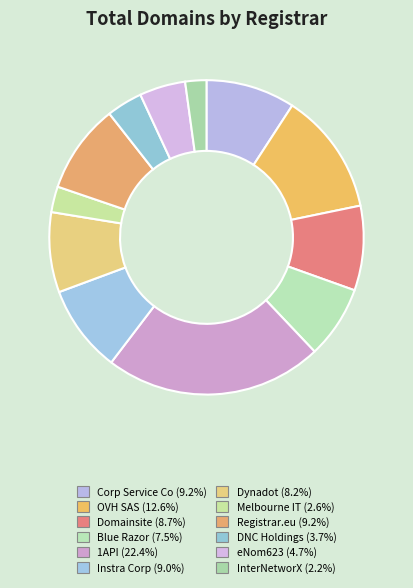

How many slices are in this pie chart?

12